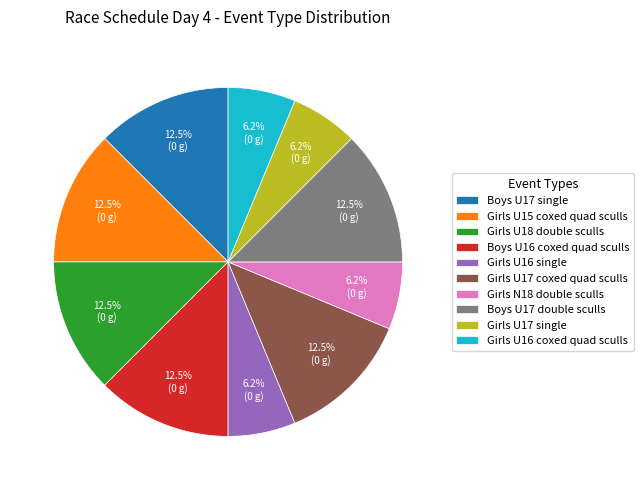

Does any single category account for the majority?

No